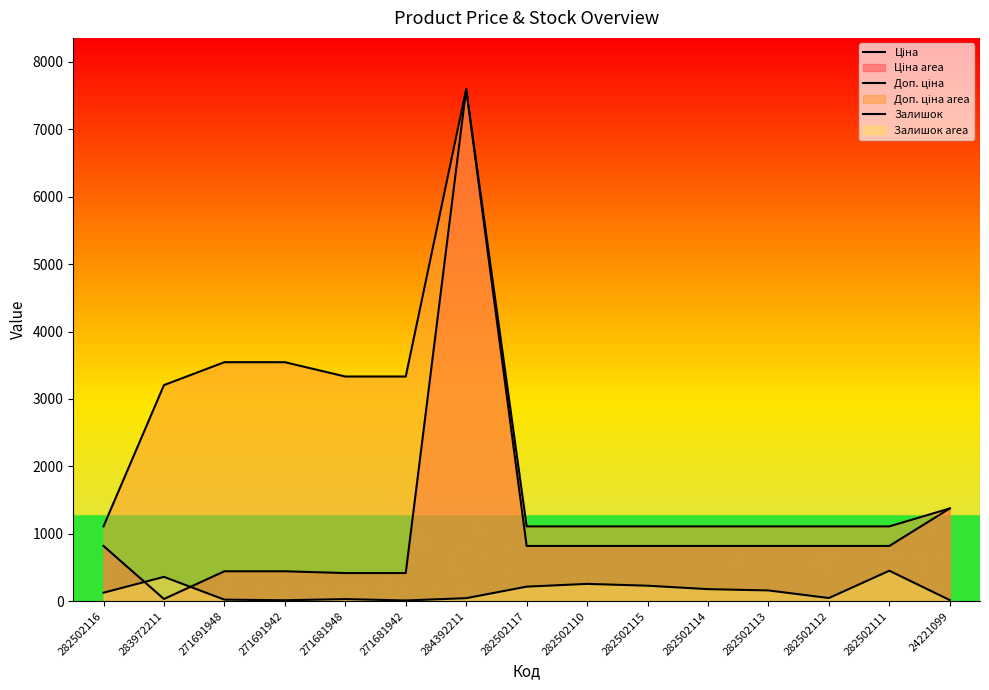

Rank the series by their average value, from highest to lowest.

Доп. ціна, Ціна, Залишок